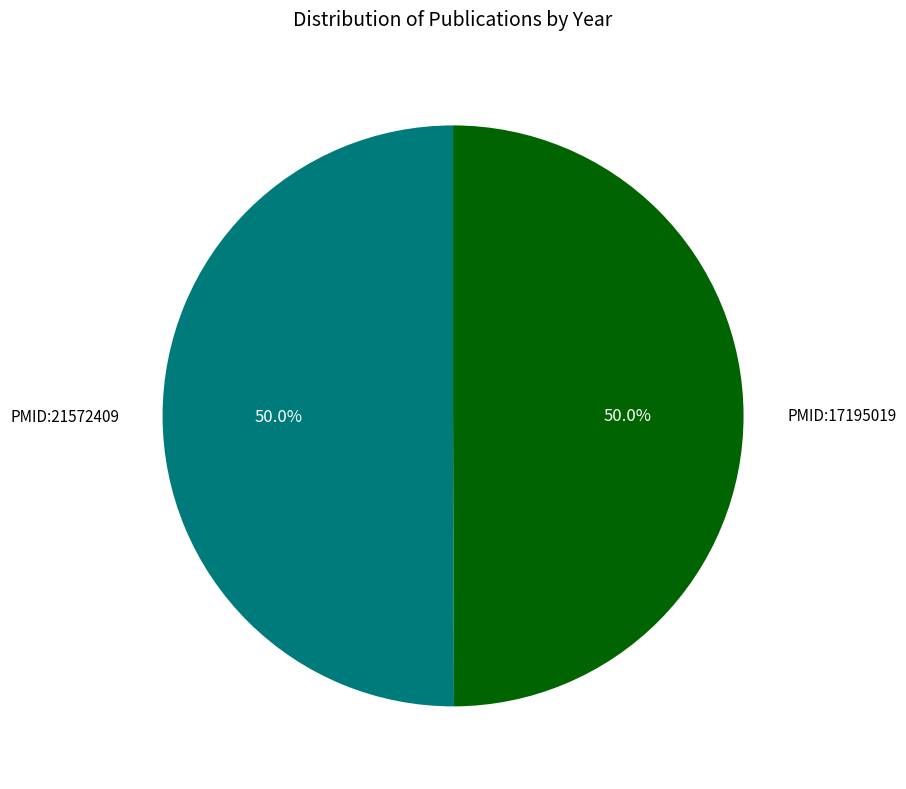

Approximately how many times larger is the value at PMID:17195019 compared to PMID:21572409?

1.0